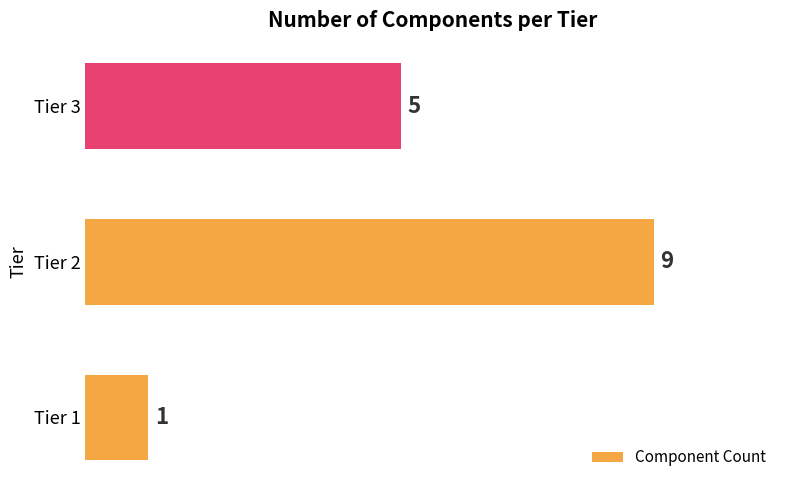

Is it true that the value at Tier 2 is 2?

False